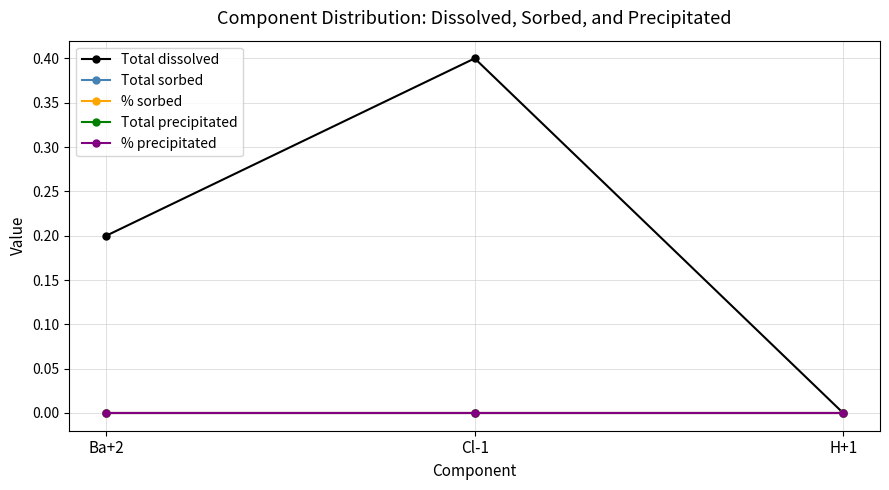

Rank the series at H+1 from highest to lowest value.

Total dissolved, Total sorbed, % sorbed, Total precipitated, % precipitated